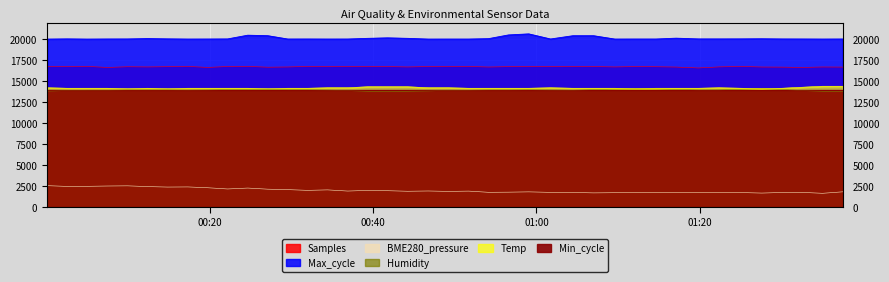

Which has a higher value, 2021/07/11 01:25:07 or 2021/07/11 00:39:19?

2021/07/11 01:25:07